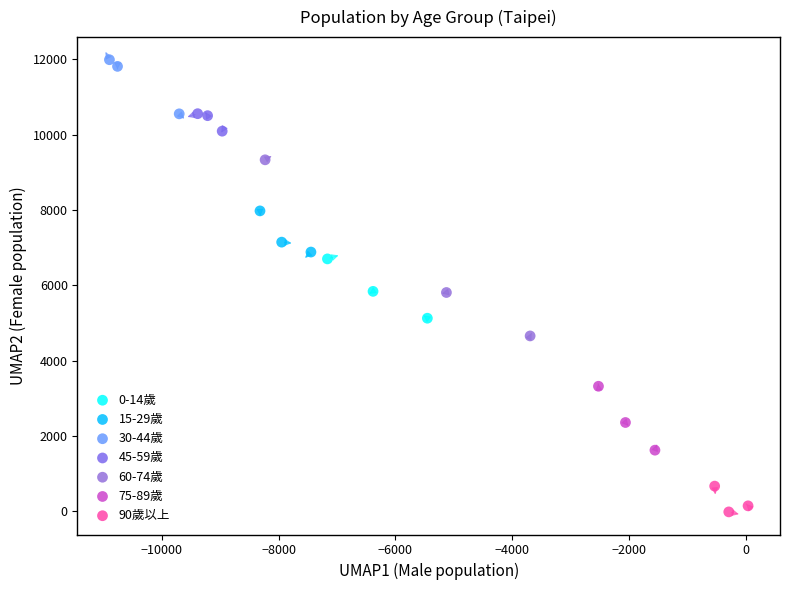

Which series has the widest spread of Y values?

60-74歲